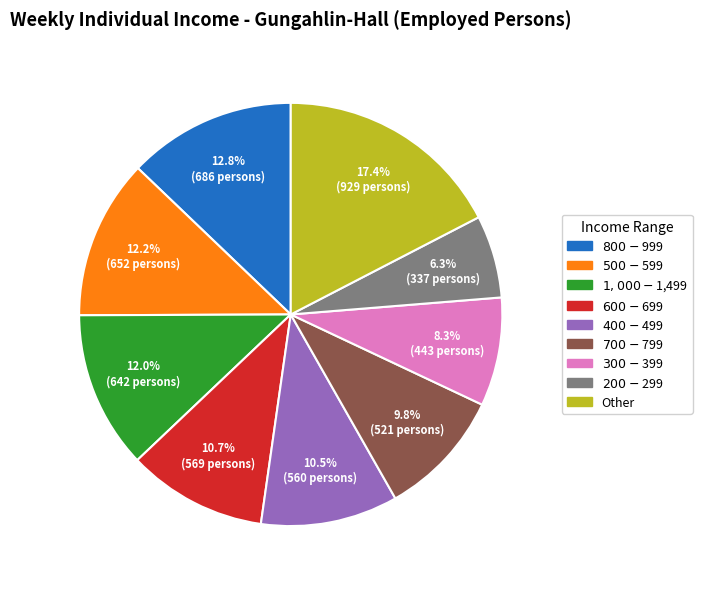

Is there any slice that represents more than half of the pie?

No